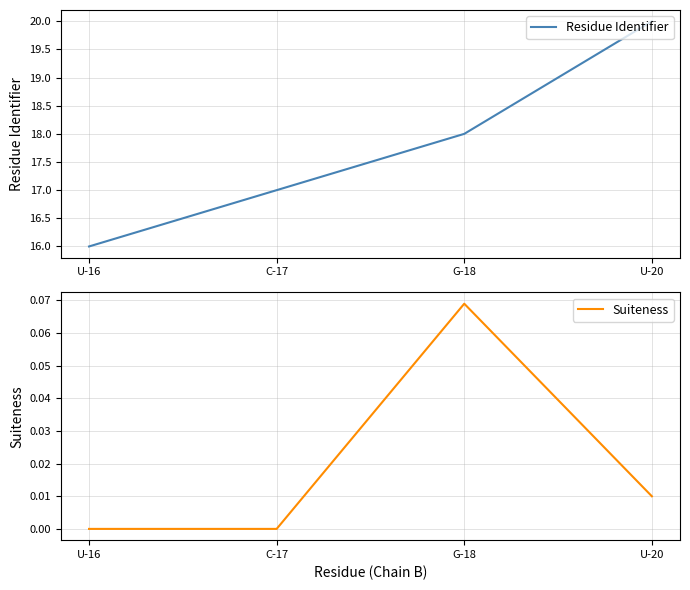

At which category is the sum across all series the highest?

U-20